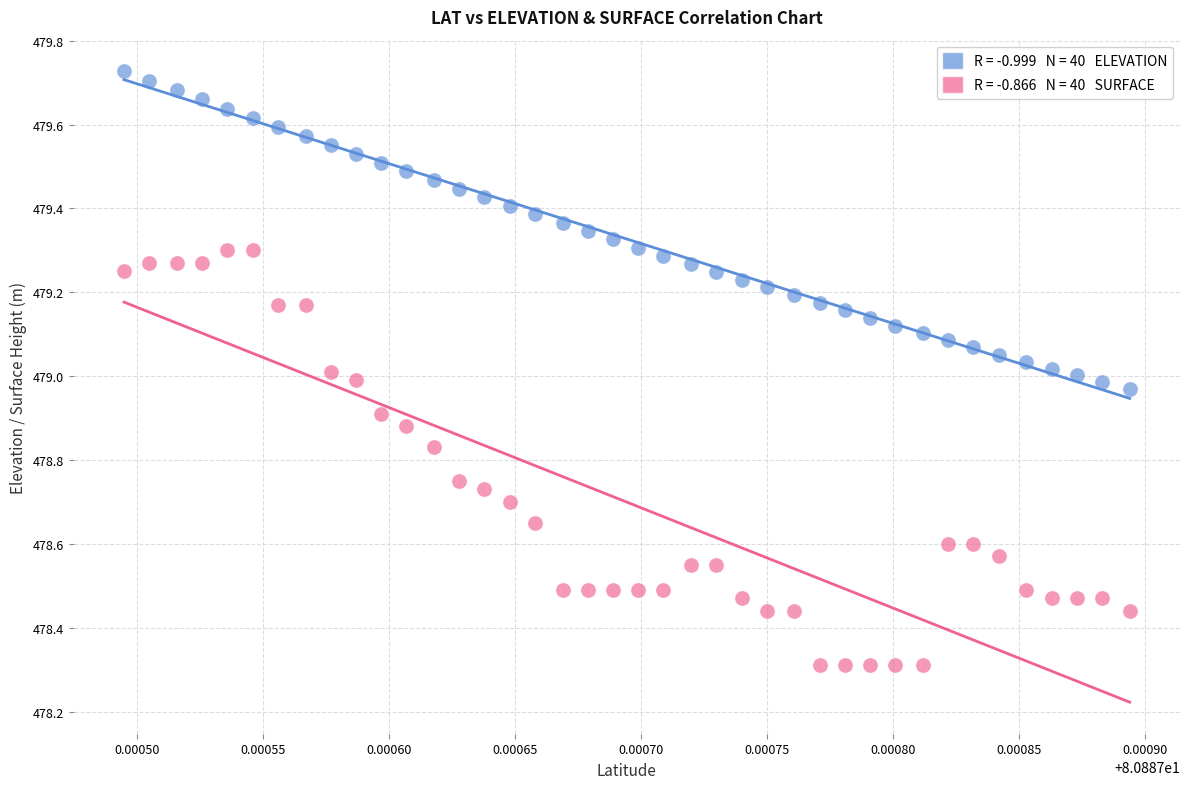

Across all data points, what is the range of Y values (max minus min)?

1.4